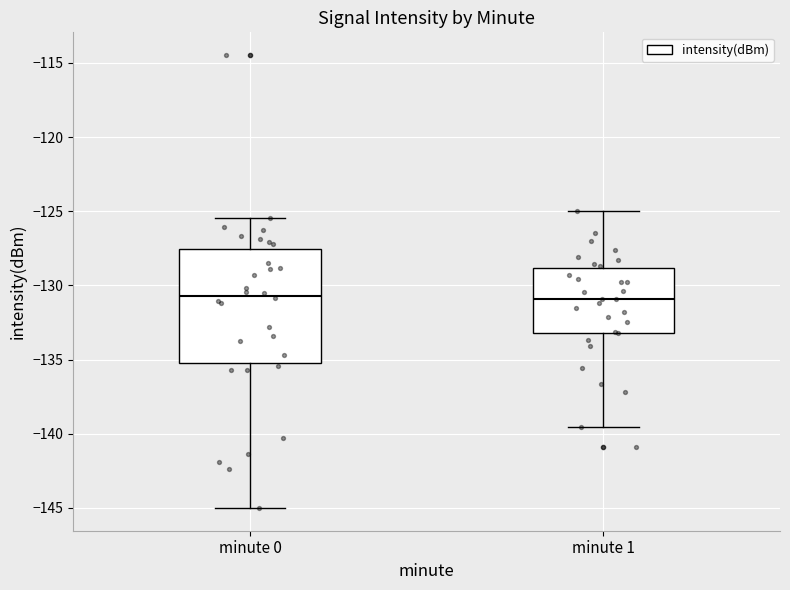

Reading left to right, transcribe this box plot: for each box, give where its median line is, the range the box spans, and where its two whiskers end, as read against the y-axis. The values are not printed on the chart, so give them approximately, as read against the axis.

minute 0: median -130.5, box -135.5 to -127.5, whiskers -145.0 to -125.5
minute 1: median -131.0, box -133.0 to -129.0, whiskers -139.5 to -125.0